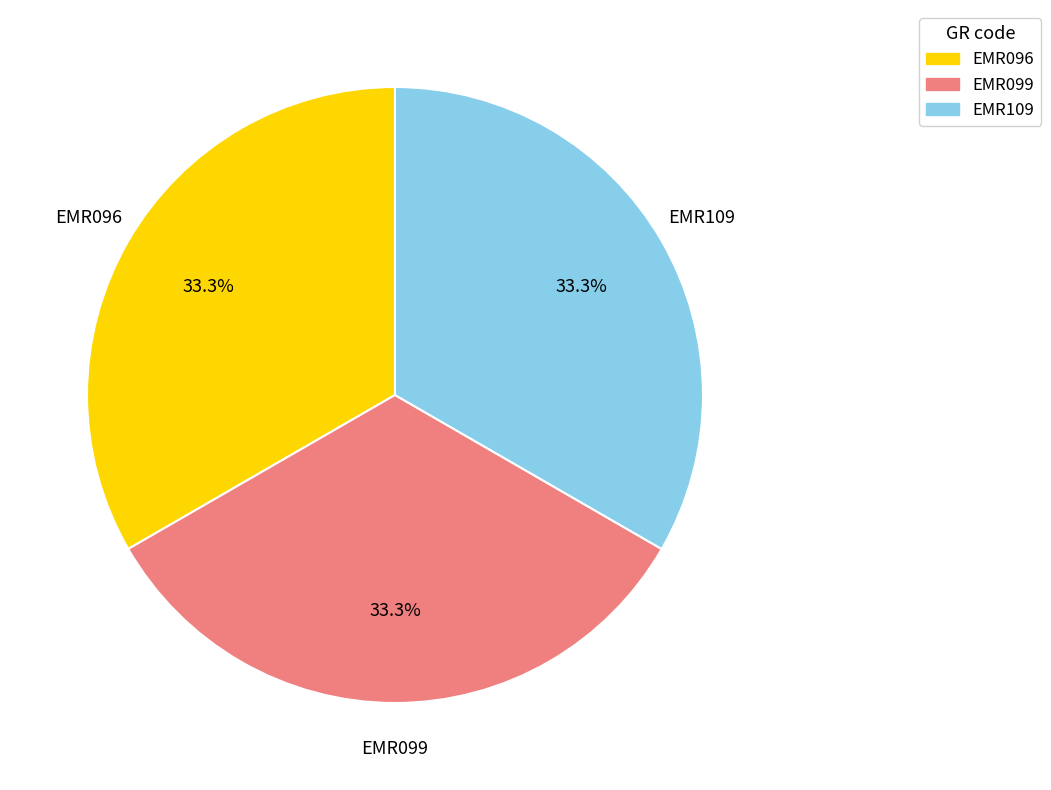

Count the number of slices in the pie.

3